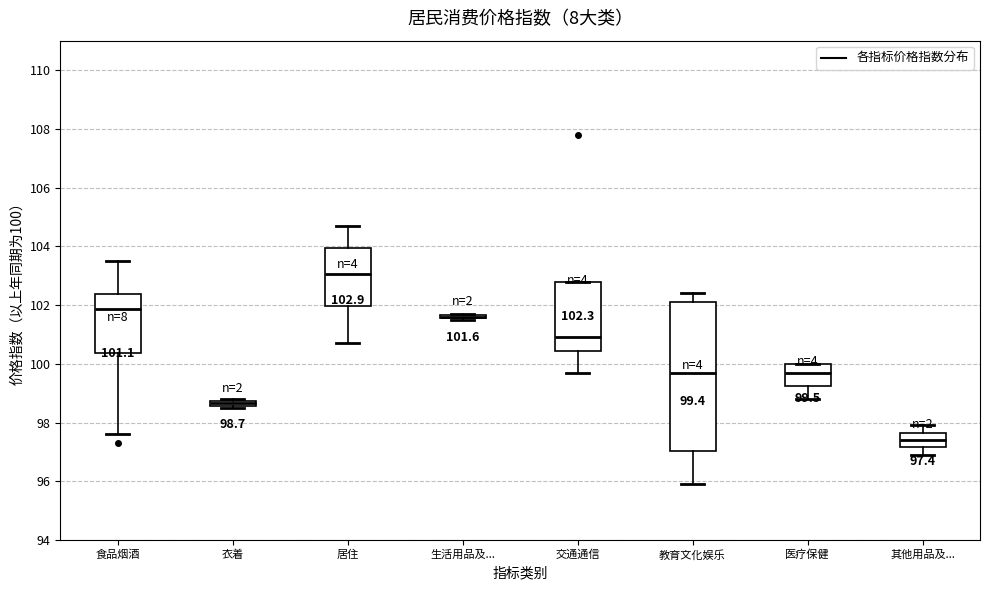

Comparing the boxes themselves (not the whiskers), which one is the tallest?

教育文化娱乐